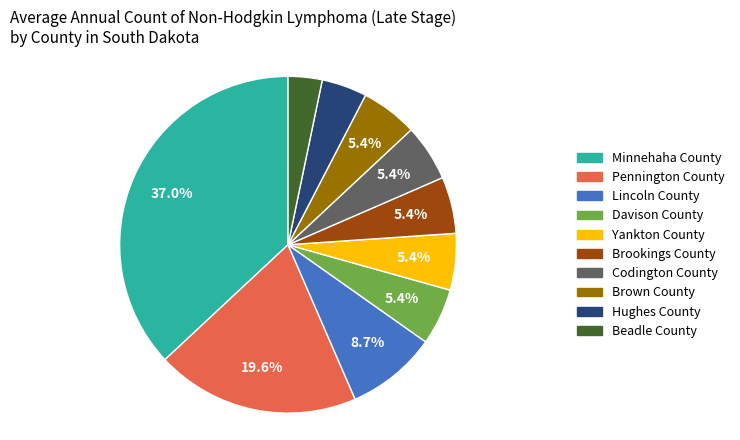

How many slices are in this pie chart?

10